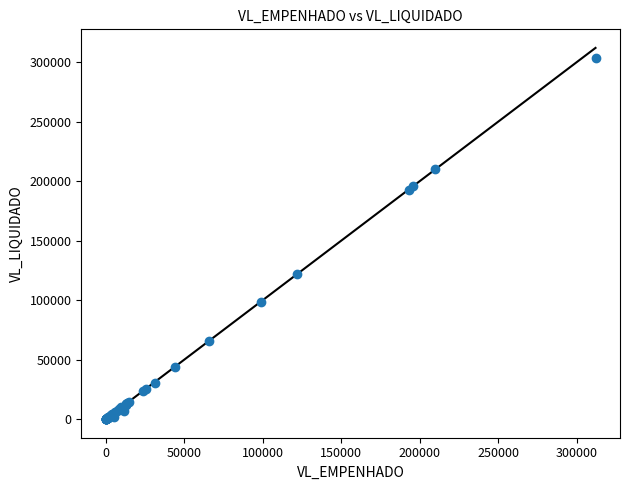

What Y value in the scatter plot is closest to 151793?

121935.1